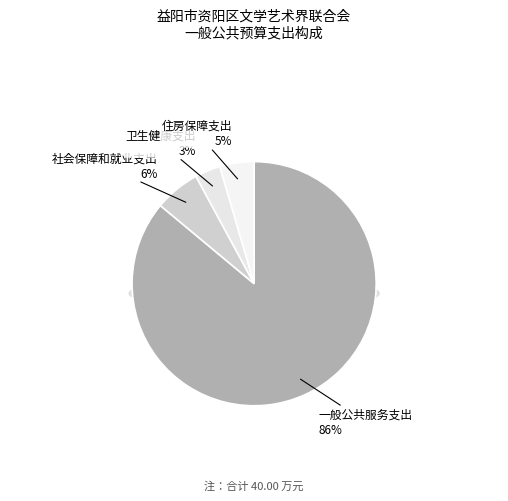

How many slices are in this pie chart?

4